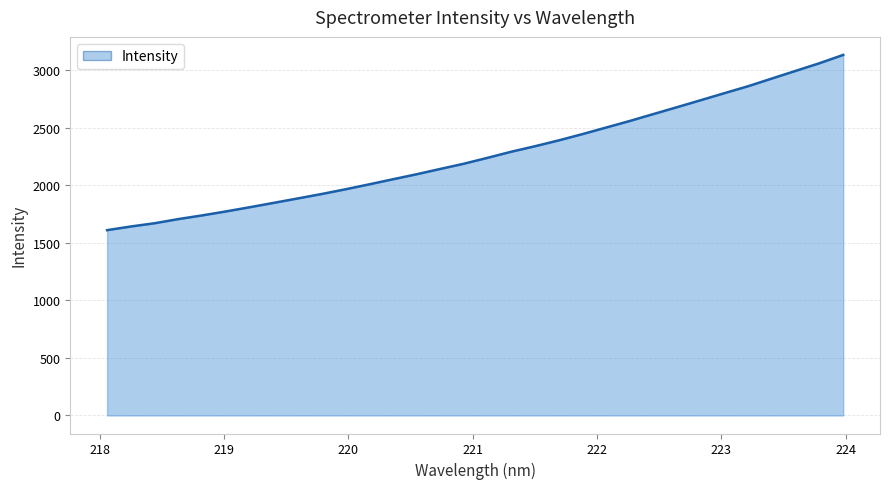

How many lines are shown in the chart?

1